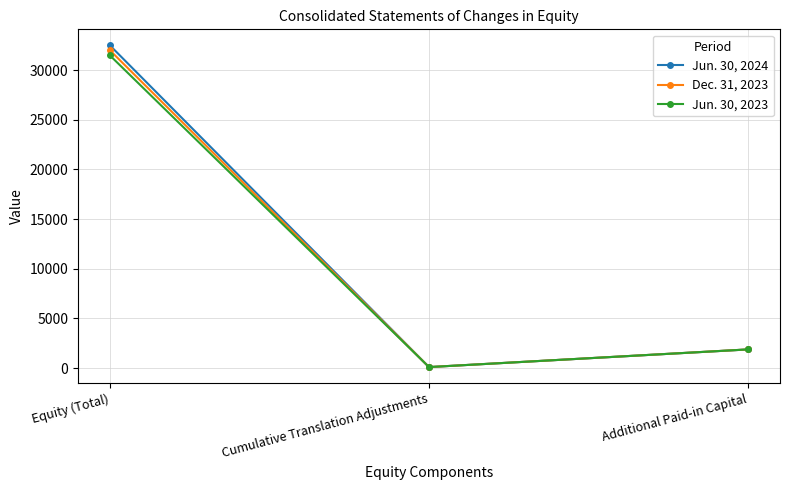

Is it true that Jun. 30, 2024 equals 32495 at Equity (Total)?

True